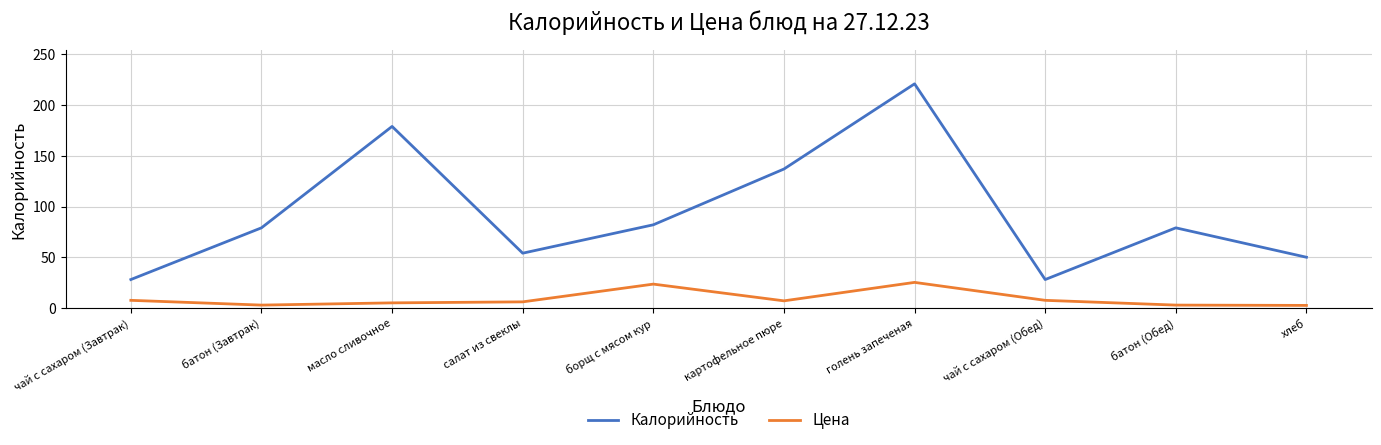

What is the sum of all Калорийность values?

937.0